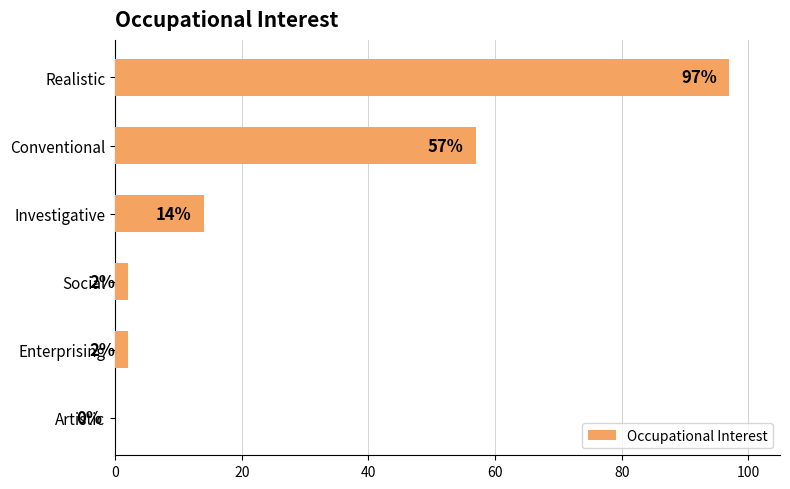

How many series are shown in this chart?

1